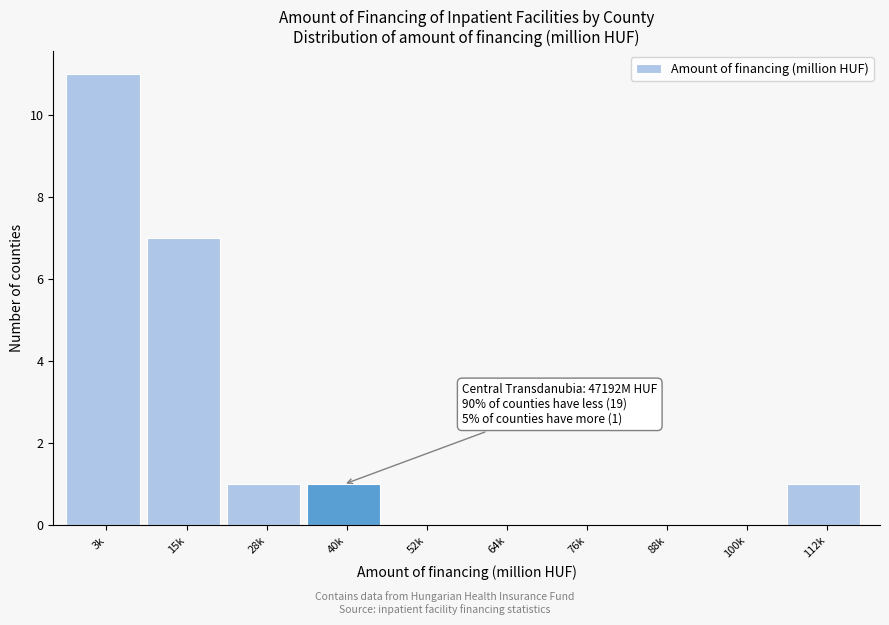

Reading left to right, list all the values displayed in this chart.

3k=11	15k=7	28k=1	40k=1	52k=0	64k=0	76k=0	88k=0	100k=0	112k=1